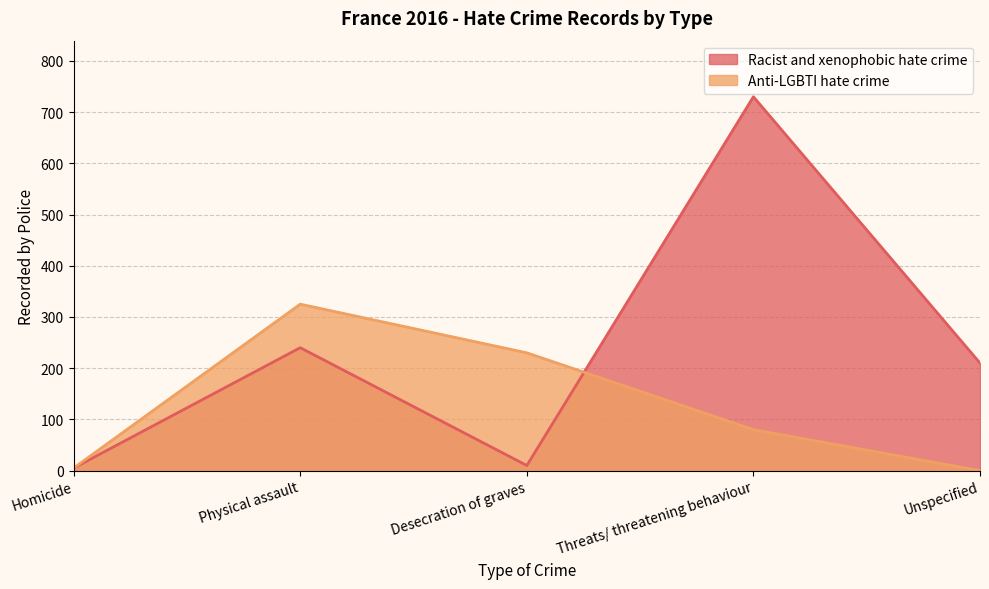

At which category is the sum across all series the highest?

Threats/ threatening behaviour